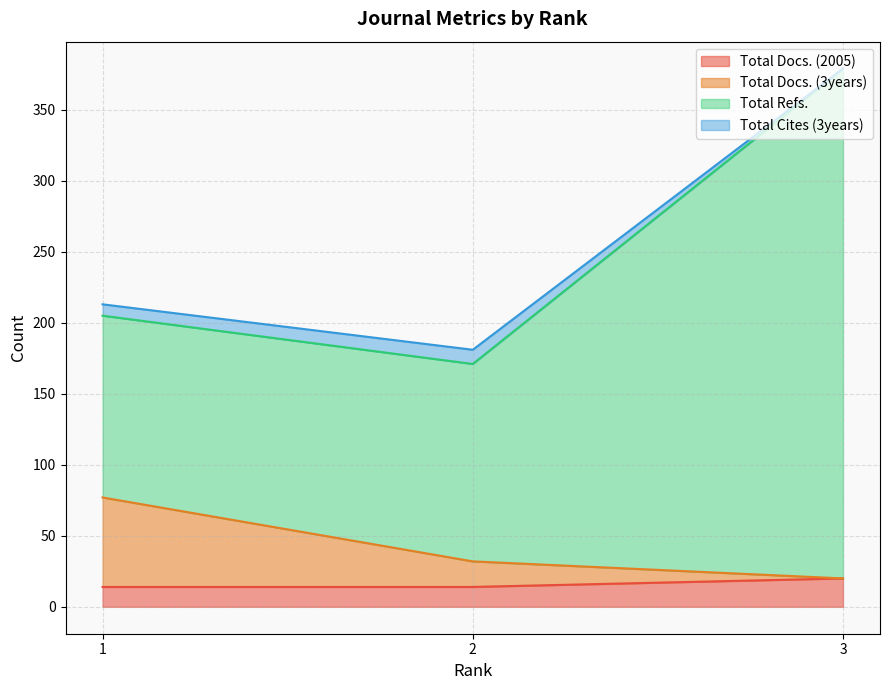

Which series has the largest total across all categories?

Total Refs.